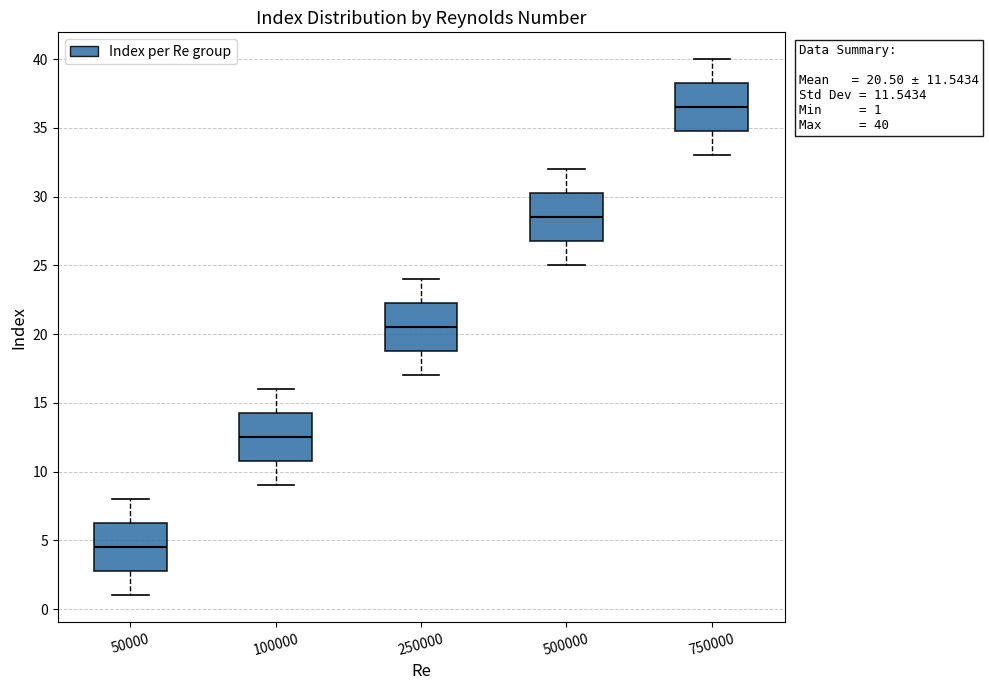

Which box's median line is the highest?

750000